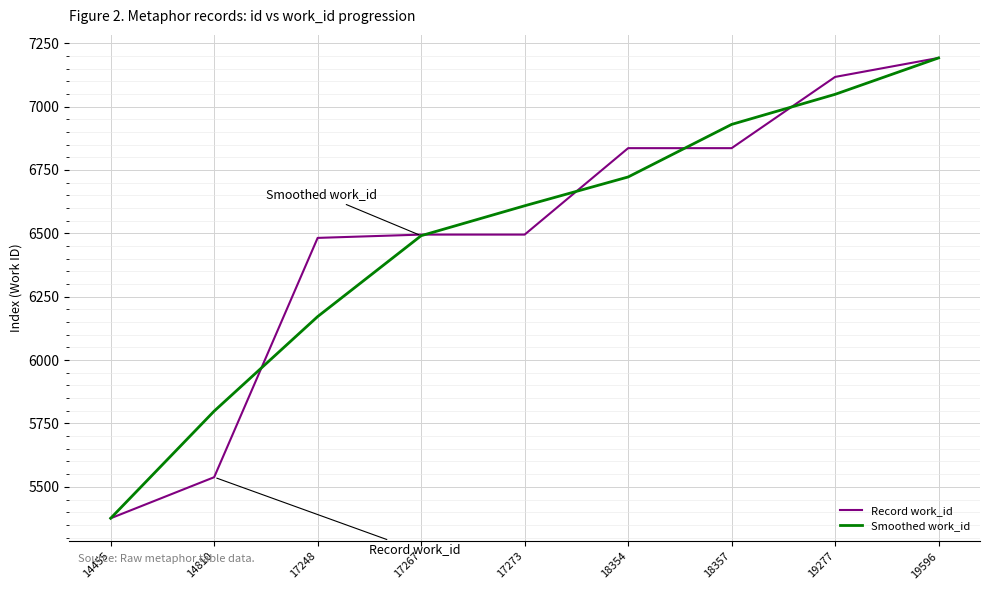

At which label does Record work_id reach its minimum?

14455